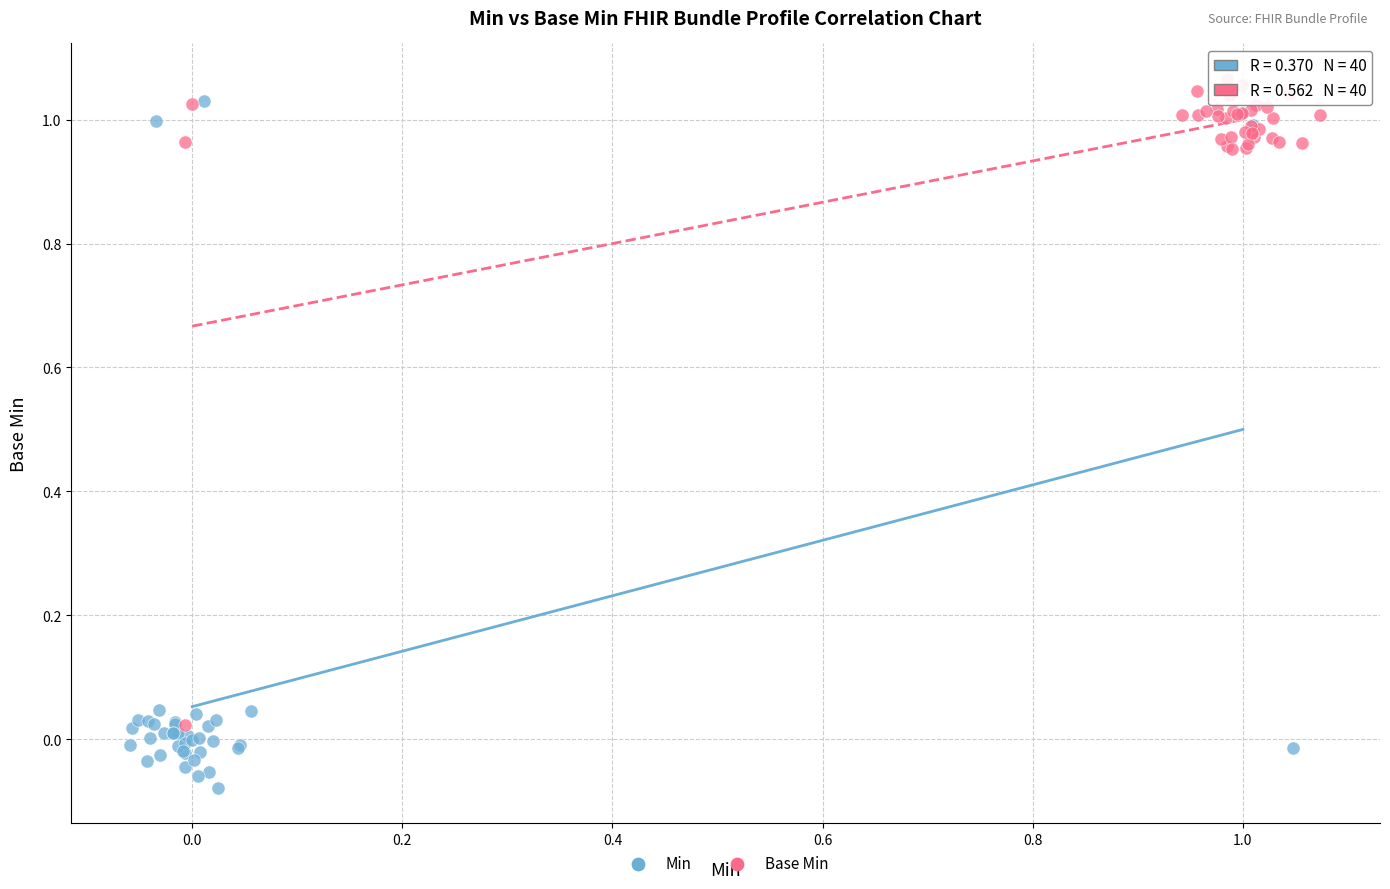

Which series contains the lowest Y value?

Min